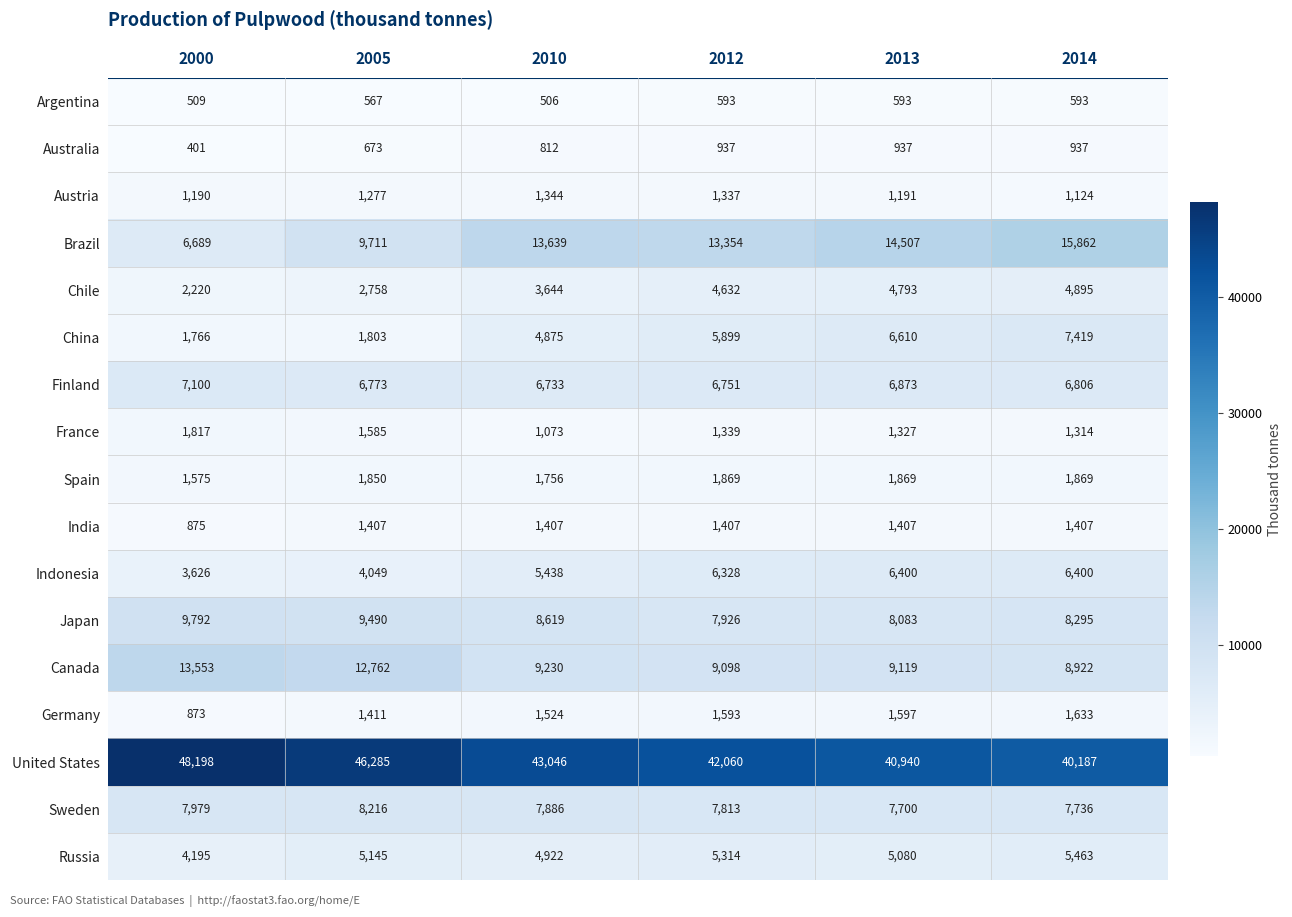

What is the total value across all series at 2013?

119026